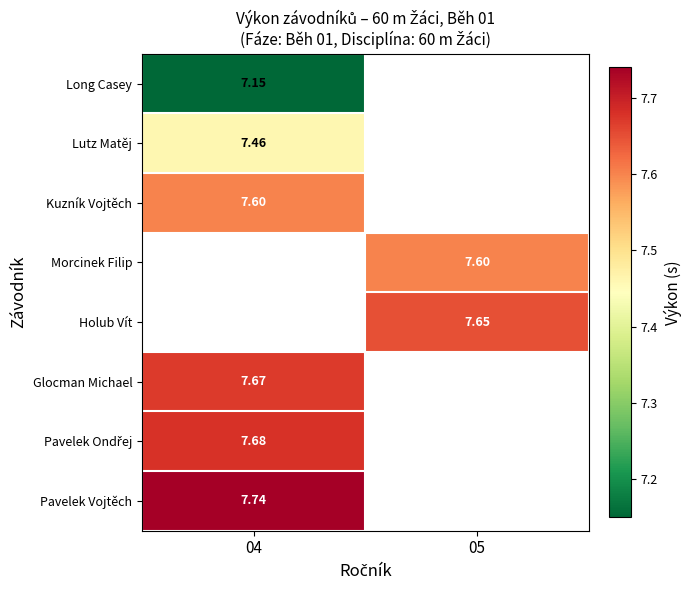

What is the maximum value for Long Casey?

7.2